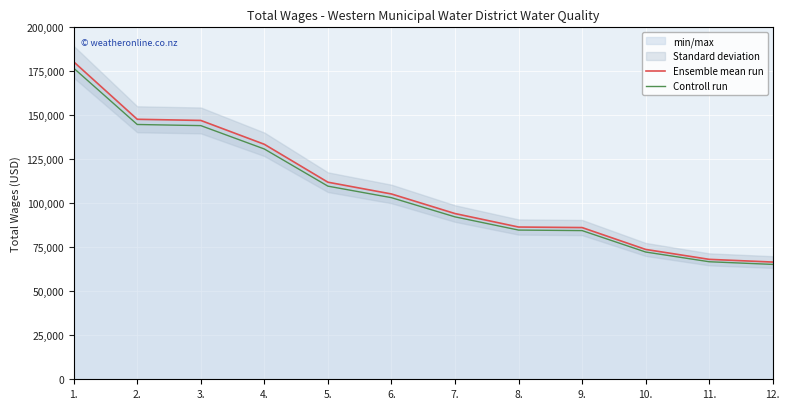

Which series has the largest total across all categories?

Ensemble mean run